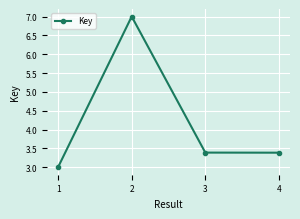

The chart shows a value of 1.8 at 3. True or false?

False